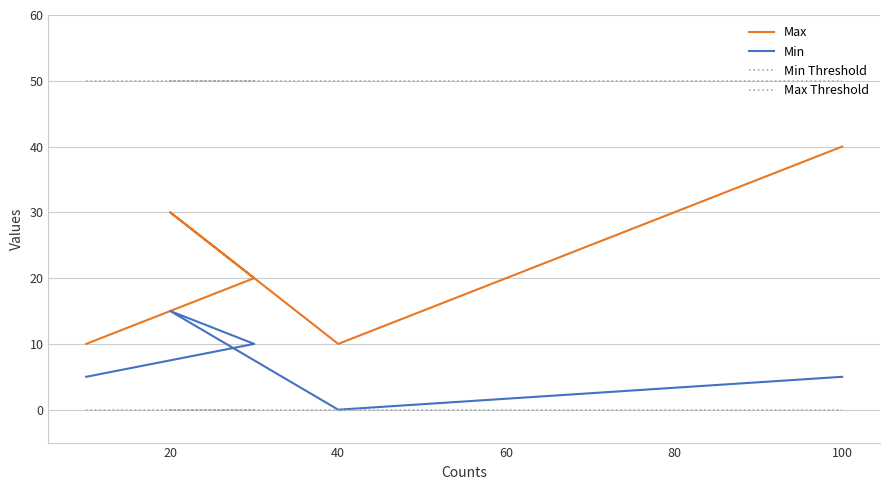

Is it true that Min Threshold equals 0 at 20?

True